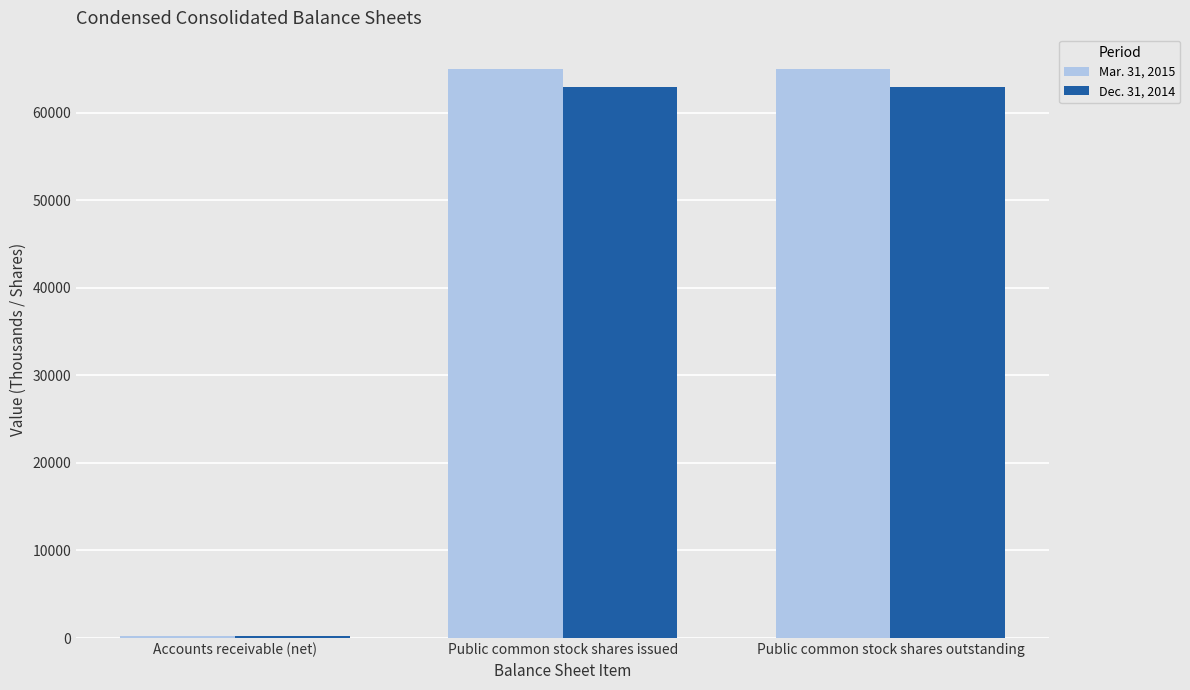

Reading left to right, list all the values displayed in this chart.

Mar. 31, 2015: 254	65000	65000
Dec. 31, 2014: 216	63000	63000